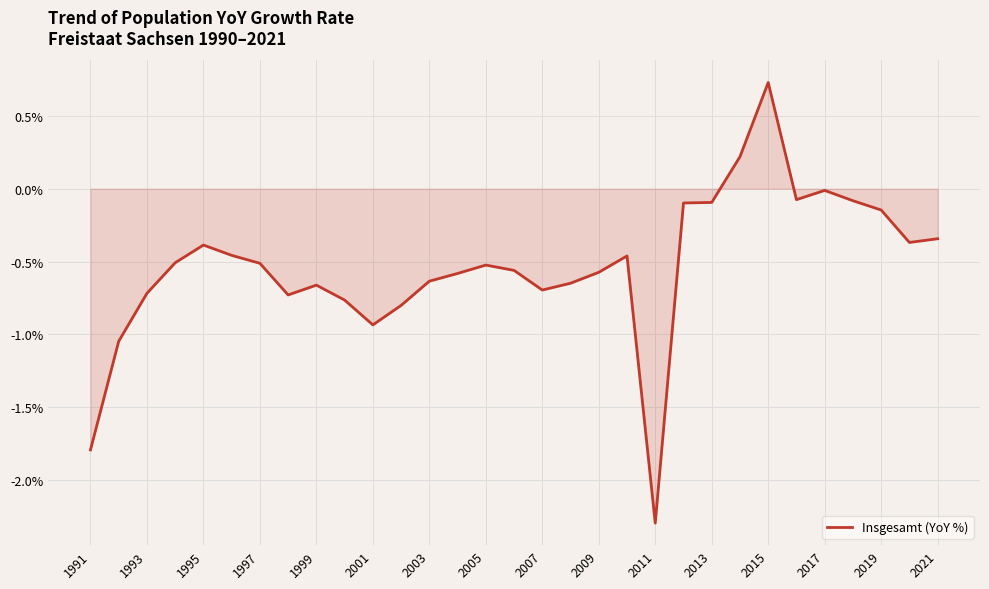

What is the minimum value shown in the chart?

-2.3